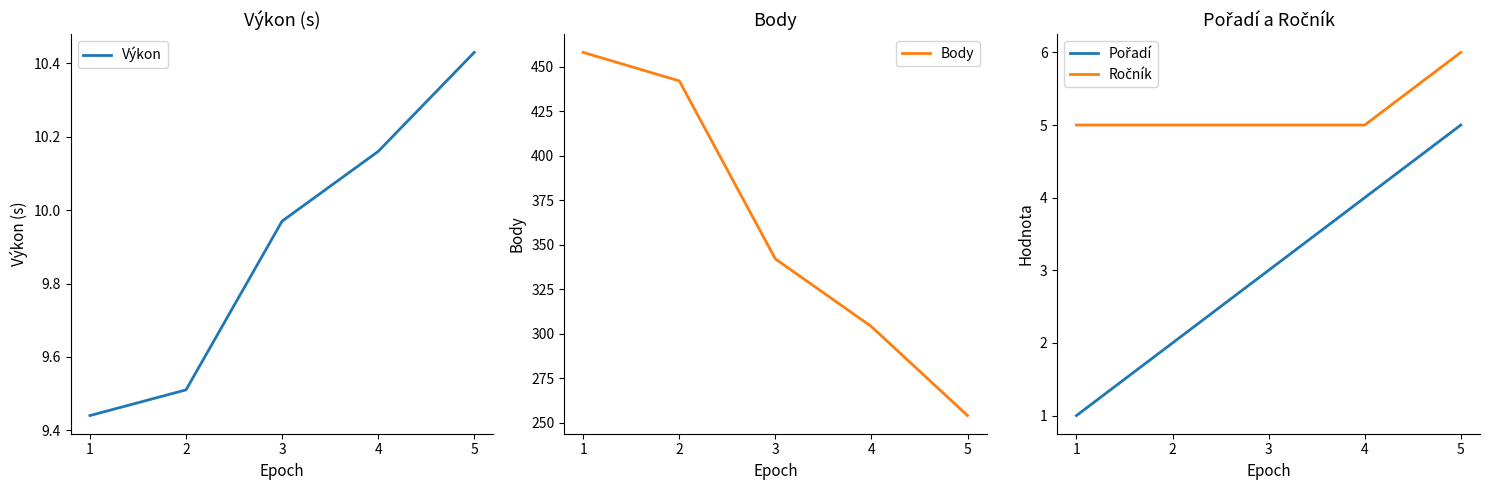

Which series has the largest total across all categories?

Body